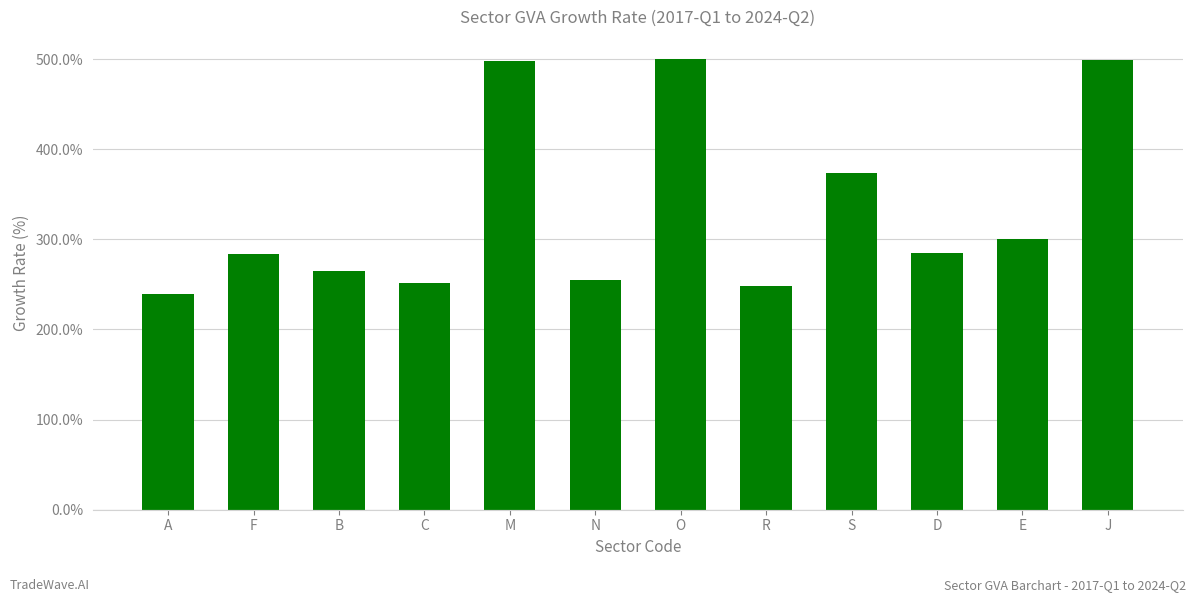

What position from the left is E?

11